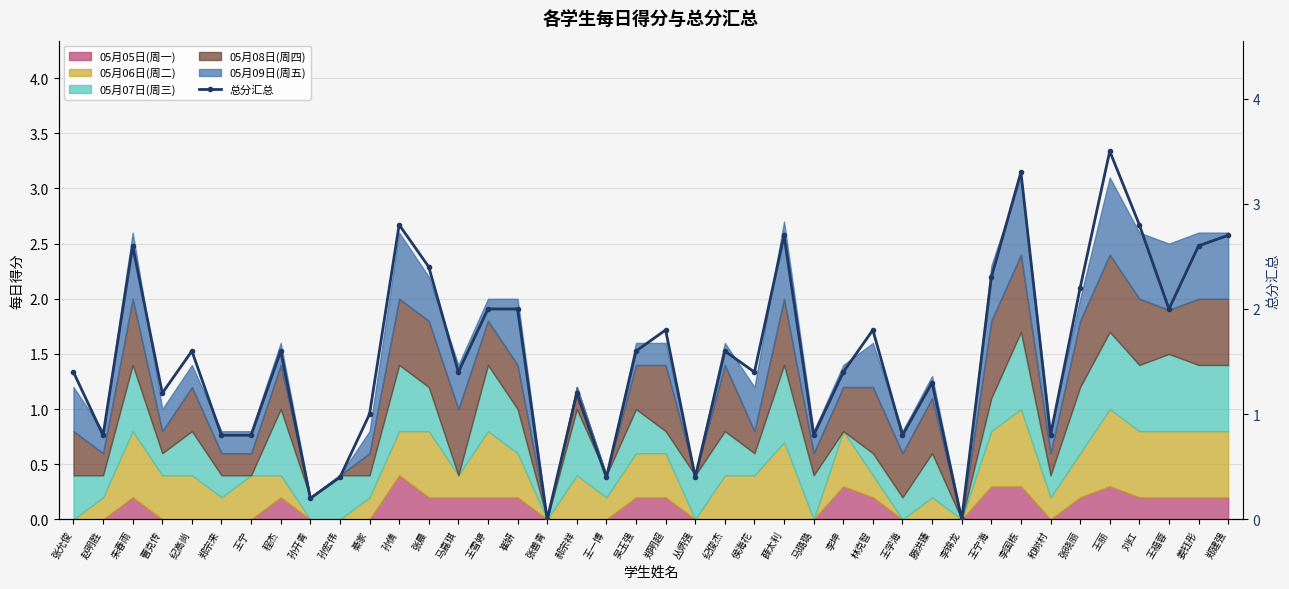

Reading left to right, what are all the values shown in this chart?

张允俊=1.4	赵明胜=0.8	朱春雨=2.6	曹克传=1.2	纪高尚=1.6	郑宗来=0.8	王宁=0.8	程杰=1.6	孙开青=0.2	孙宏伟=0.4	綦家=1.0	孙倩=2.8	张晨=2.4	马嘉琪=1.4	王雪婷=2.0	崔妍=2.0	张善青=0.0	郝宗祥=1.2	王一博=0.4	吴玉强=1.6	郑明超=1.8	丛炳强=0.4	纪俊杰=1.6	侯海花=1.4	薛太利=2.7	马璐璐=0.8	李坤=1.4	林克智=1.8	王学海=0.8	滕洪臻=1.3	李锦龙=0.0	王宁海=2.3	李国栋=3.3	和树村=0.8	张晓丽=2.2	王丽=3.5	刘红=2.8	王福蓉=2.0	姜钰彤=2.6	郑建强=2.7